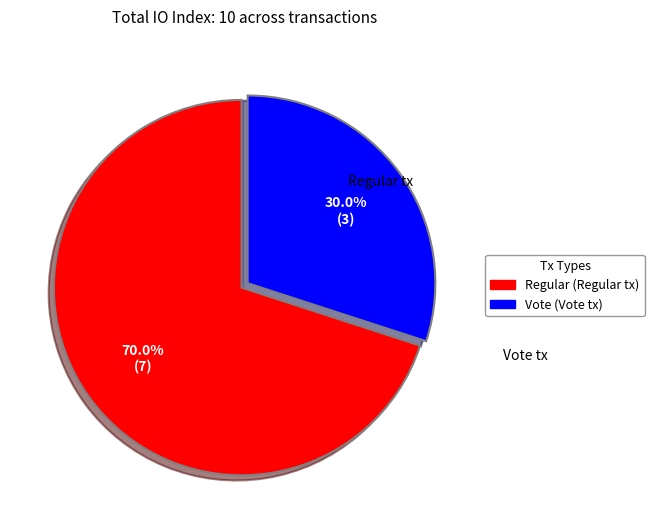

Approximately how many times larger is the value at Regular tx compared to Vote tx?

2.3